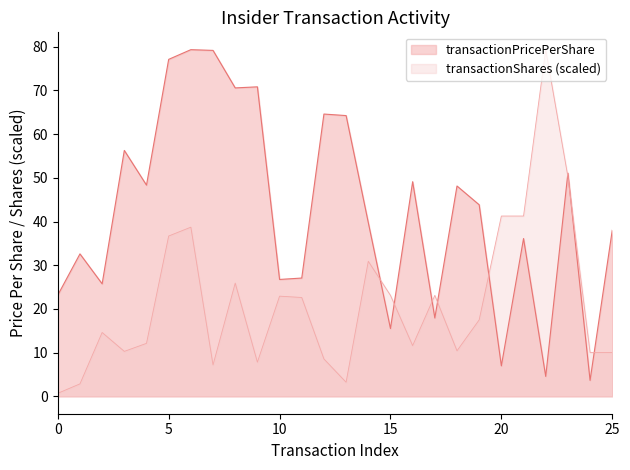

Which series has the largest total across all categories?

transactionPricePerShare